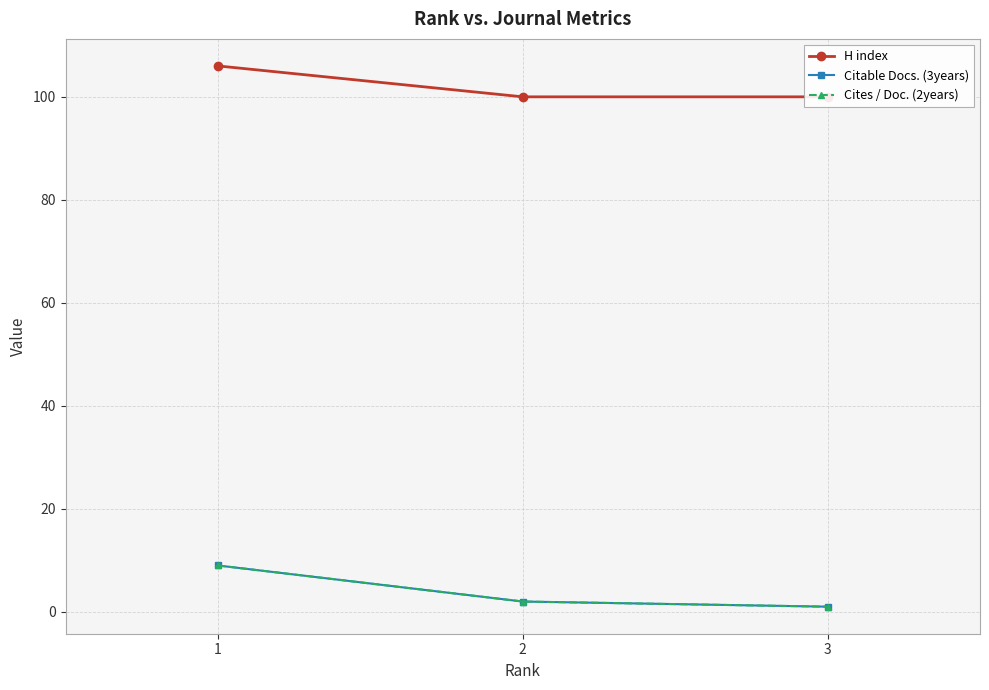

At which category is the sum across all series the highest?

1